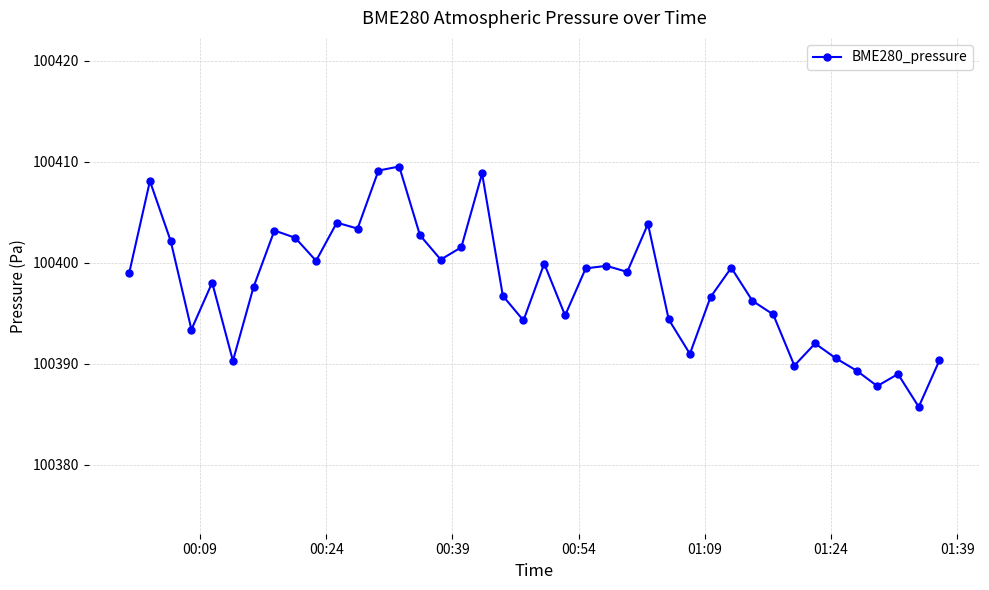

What is the greatest value displayed?

100409.5